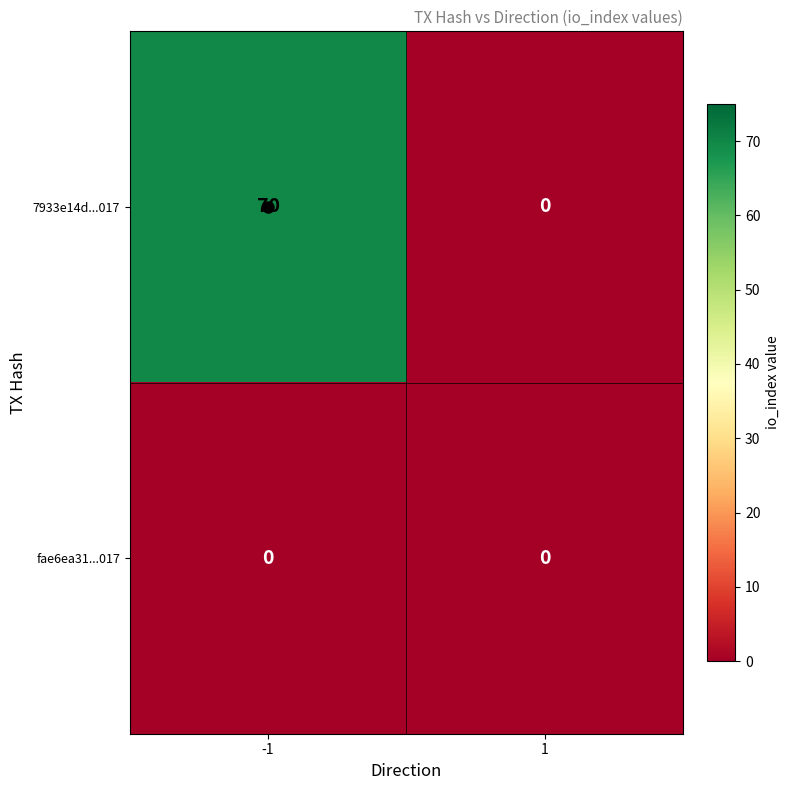

True or false: 7933e14d...017 has a value of 28 at 1.

False